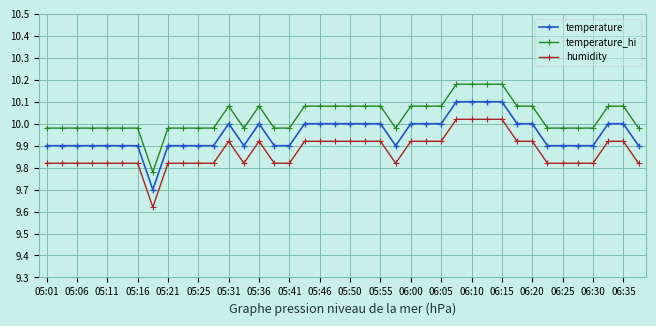

Rank the series by their maximum value, from lowest to highest.

humidity, temperature, temperature_hi